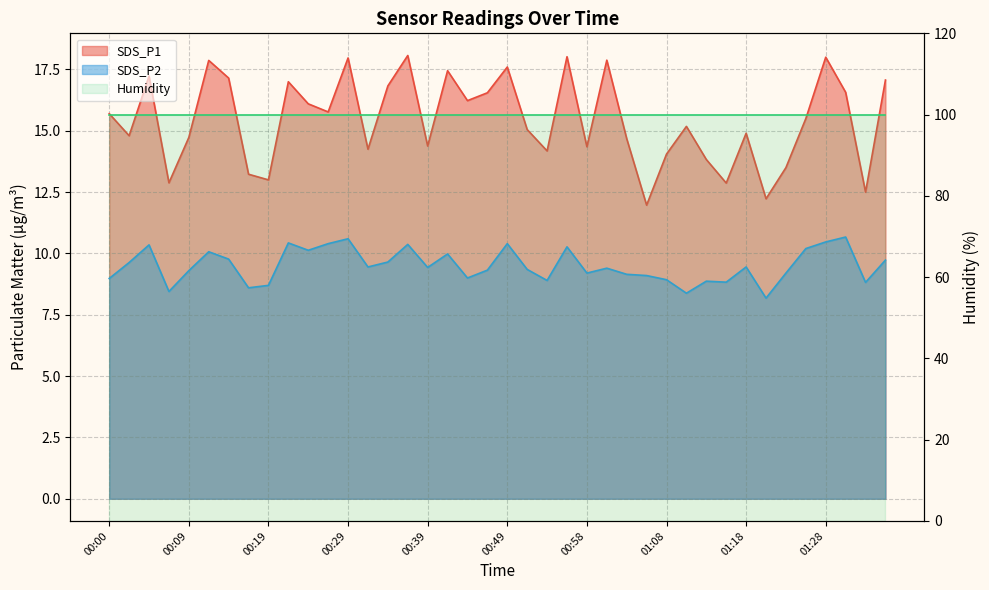

What is the difference between the SDS_P2 values at 01:35 and 00:36?

0.6